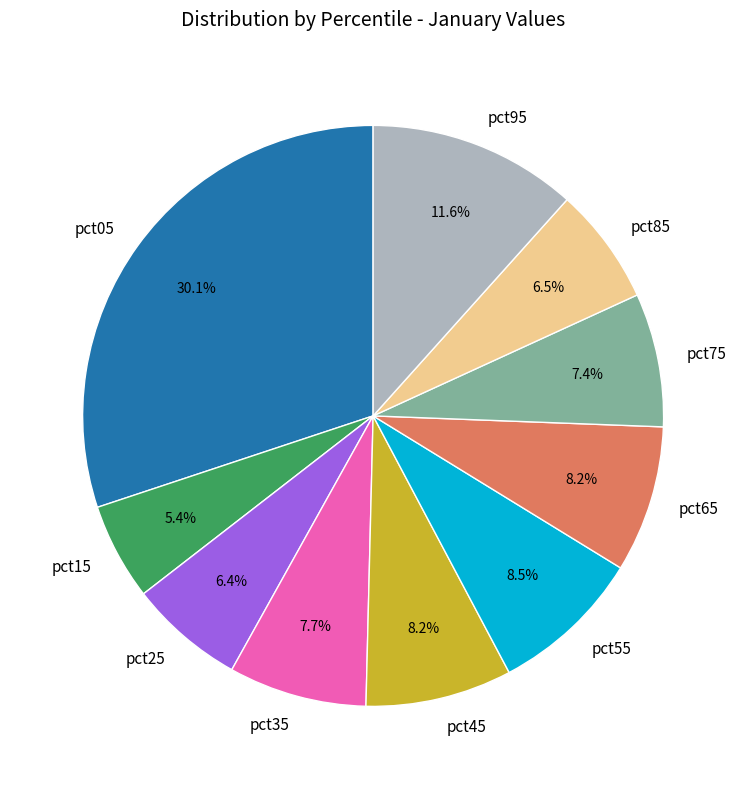

To the nearest percent, what is the difference between the pct15 and pct05 slice percentages?

25%